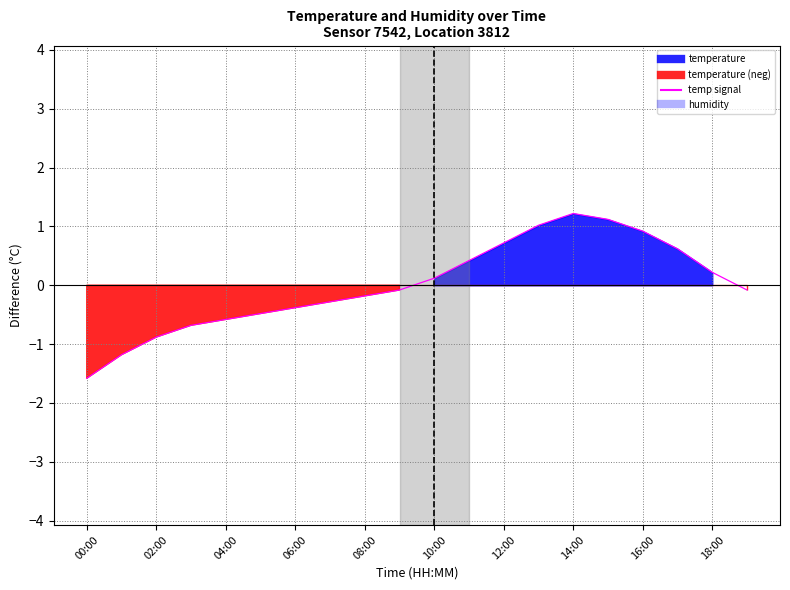

At which category does the chart reach its minimum across all series?

00:00